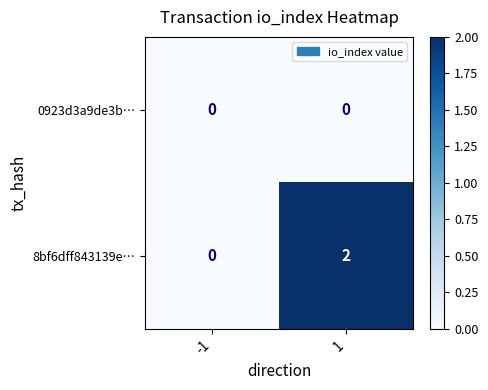

Rank the series at 1 from highest to lowest value.

8bf6dff843139e…, 0923d3a9de3b…